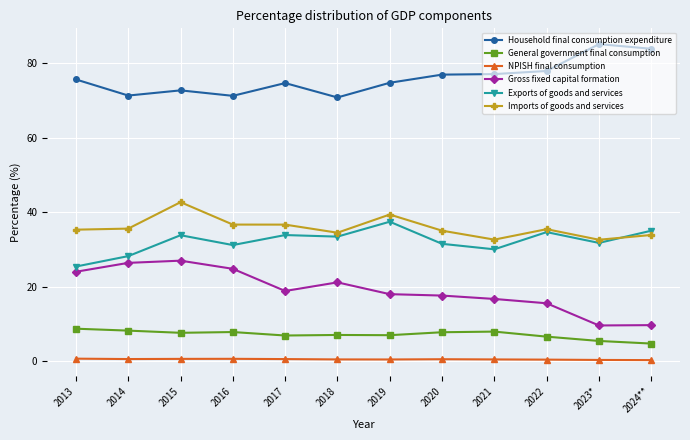

True or false: Imports of goods and services has more than 1 interior local peaks.

True